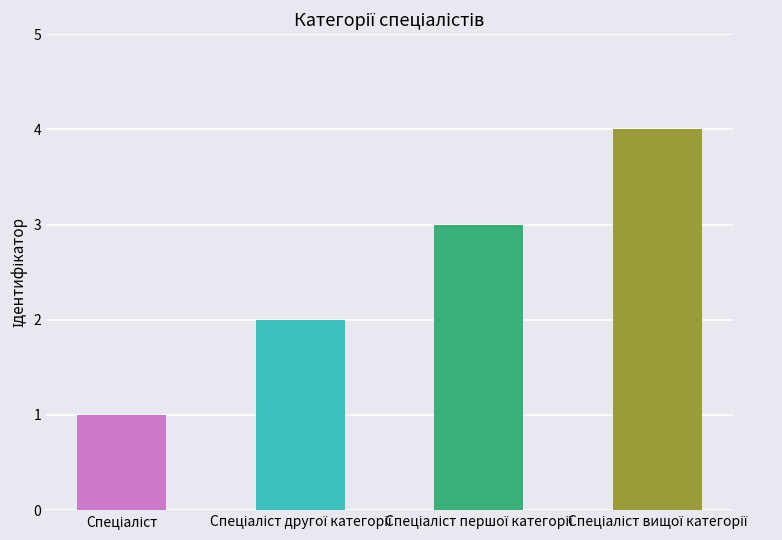

What is the sum of all values?

10